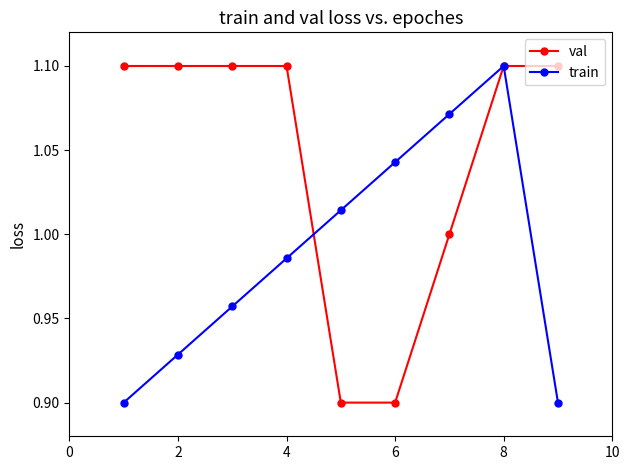

True or false: train has more than 1 points higher than both neighbors.

False